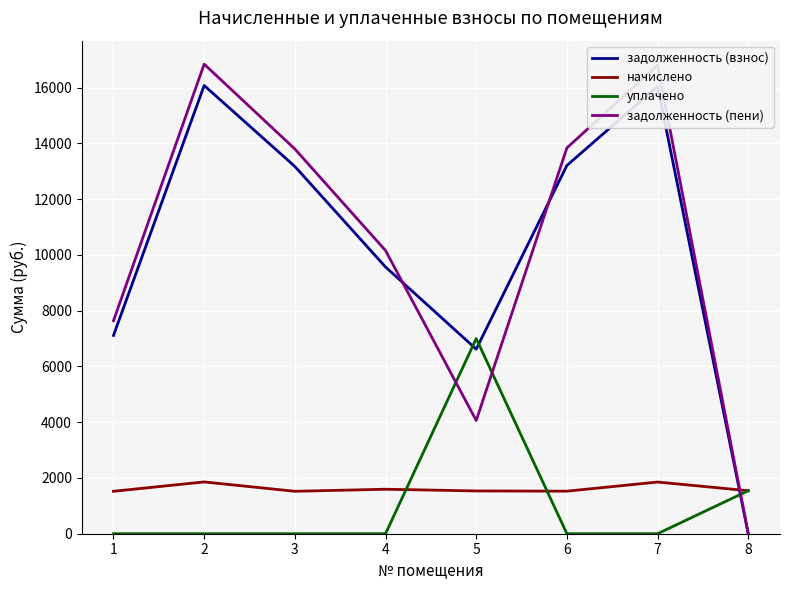

After their last crossing, which series has the higher values: начислено or задолженность (взнос)?

начислено